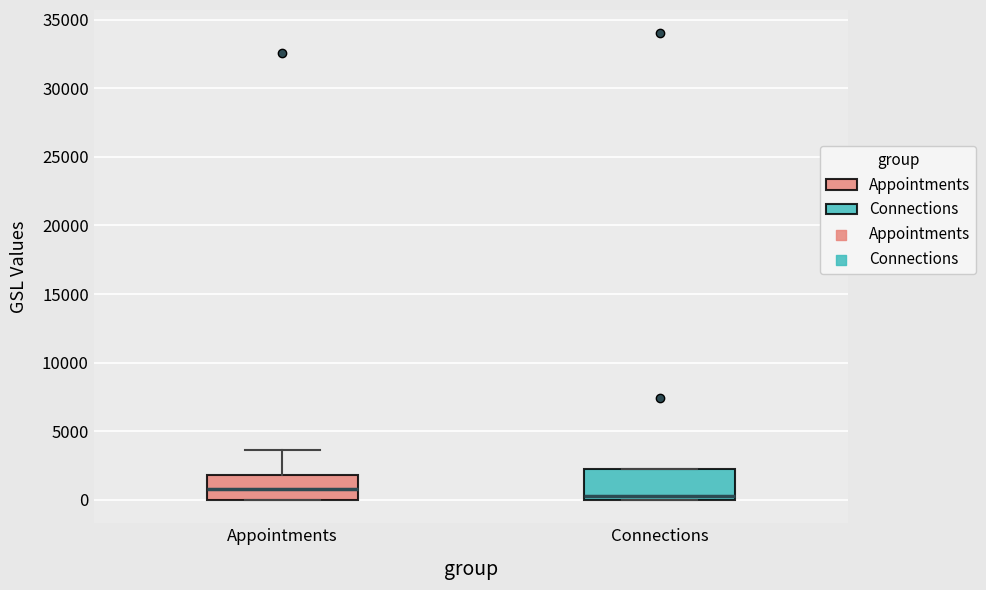

Reading left to right, read every box against the y-axis: the position of its median line, the range the box covers, and the ends of its whiskers. The values are not printed on the chart, so give them approximately, as read against the axis.

Appointments: median 1000, box 0 to 2000, whiskers 0 to 3500
Connections: median 500, box 0 to 2000, whiskers 0 to 2000